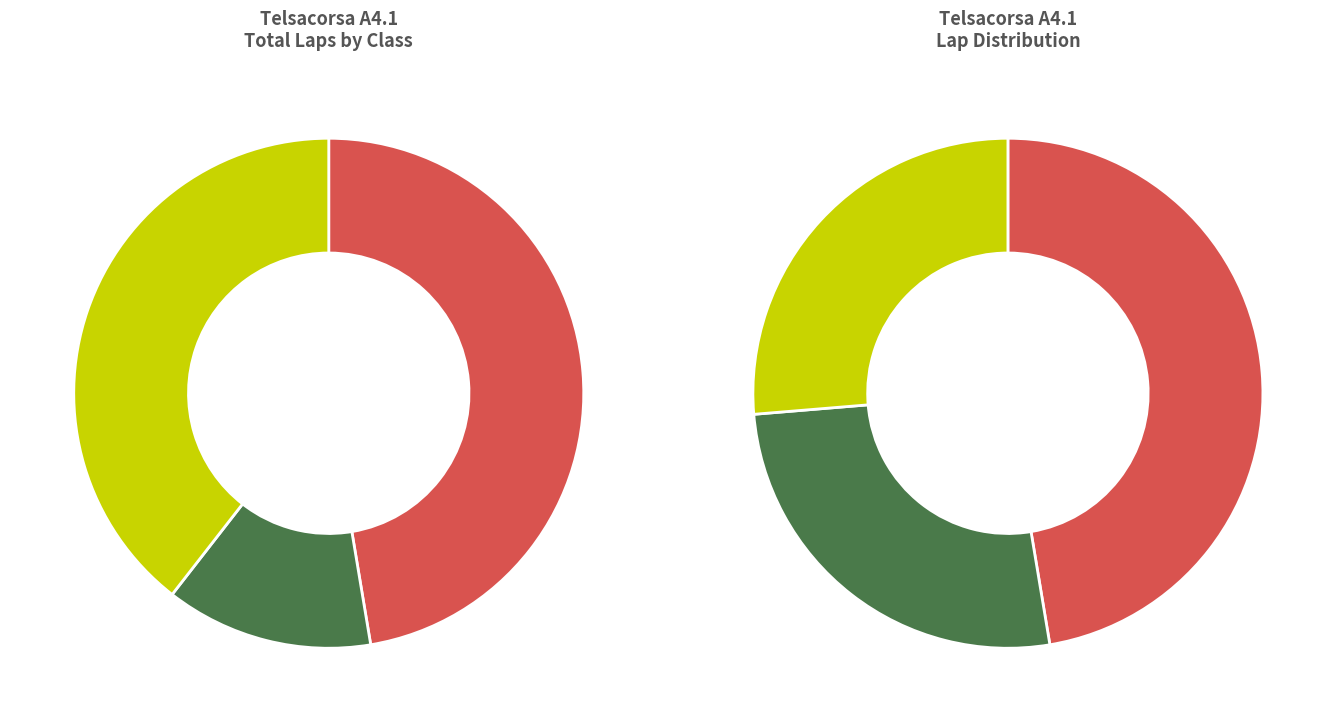

Which series has the largest range (max minus min)?

class_values_1